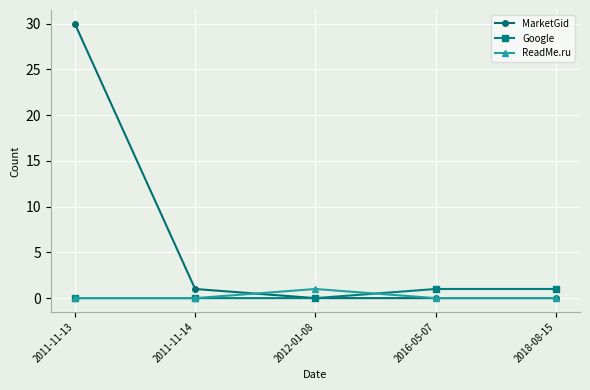

How many lines are shown in the chart?

3